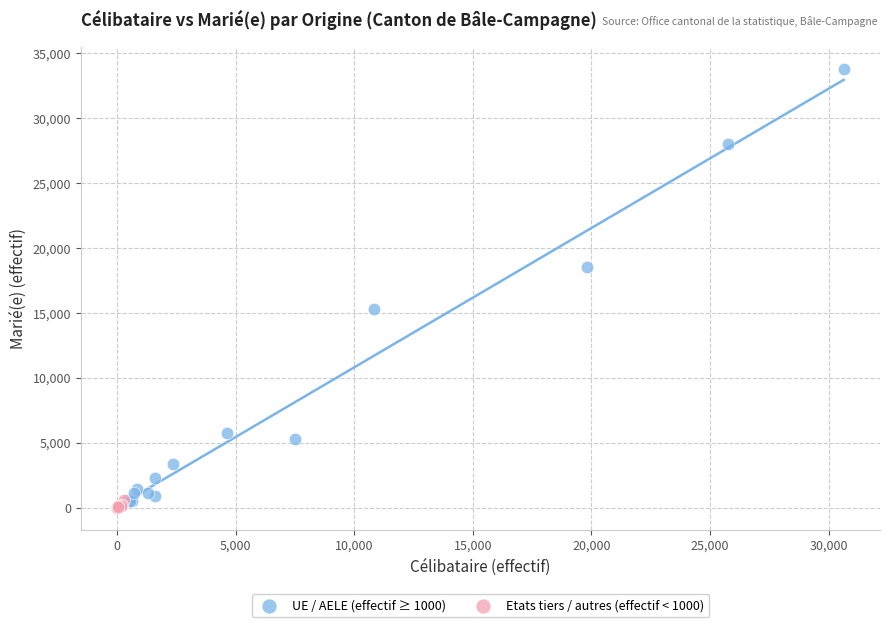

Which series has the widest spread of Y values?

UE / AELE (effectif ≥ 1000)